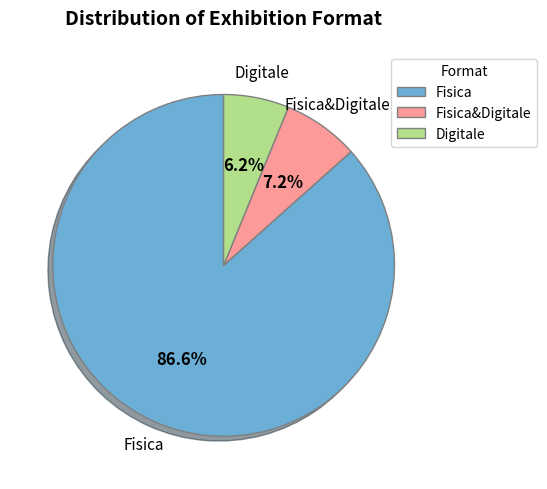

Rank the categories by value from highest to lowest.

Fisica, Fisica&Digitale, Digitale